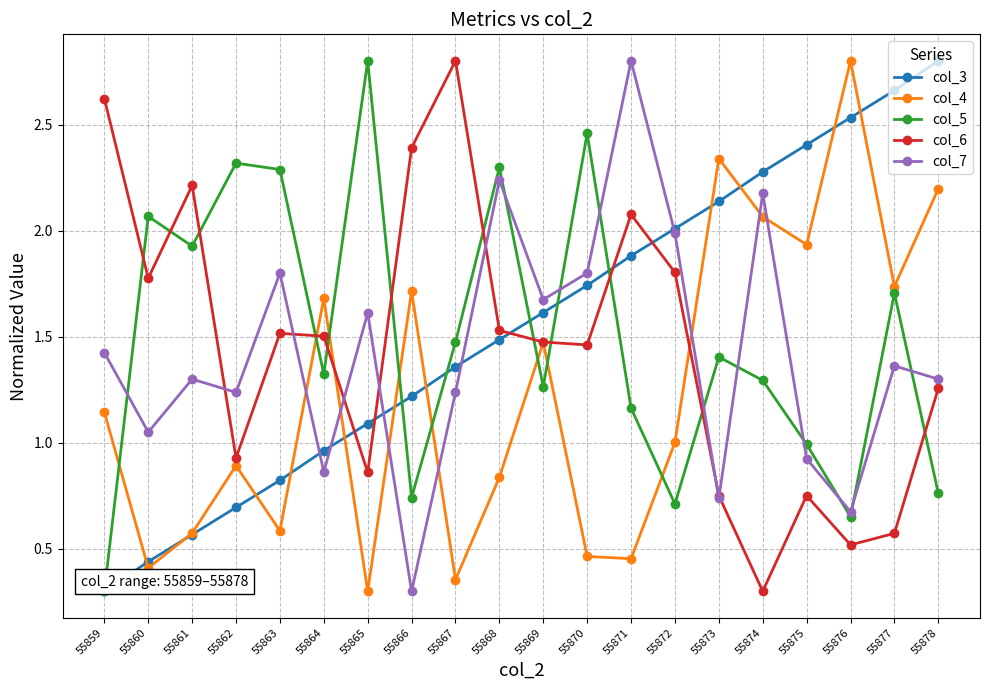

How many categories are shown in the chart?

20